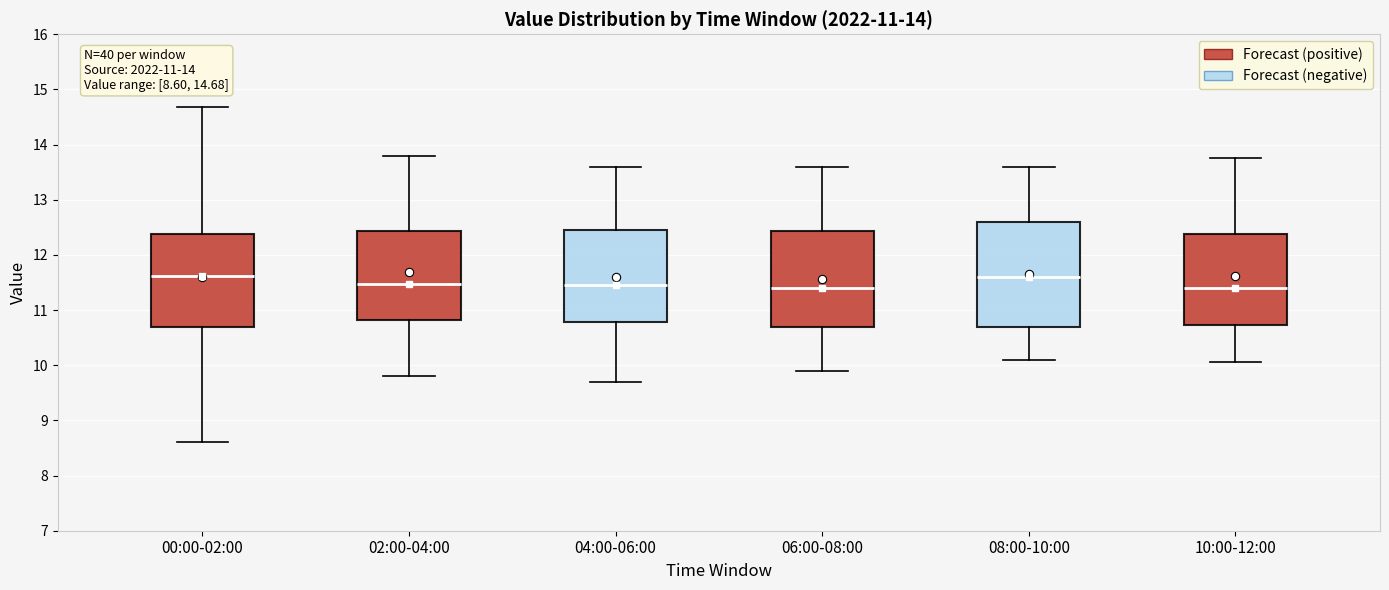

Comparing the boxes themselves (not the whiskers), which one is the tallest?

08:00-10:00